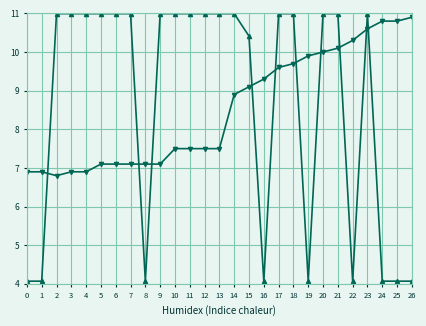

At which category is the sum across all series the highest?

23